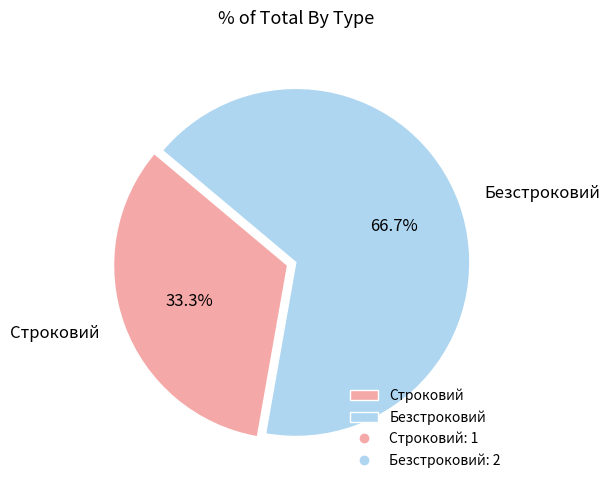

True or false: Строковий accounts for 24% of the total.

False